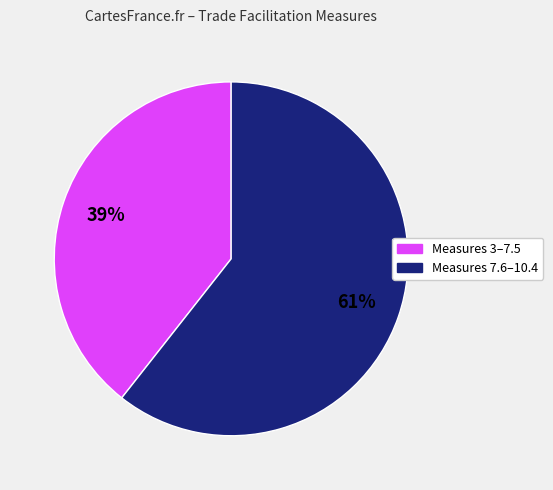

To the nearest percent, what percentage of the pie is Measures 7.6–10.4?

61%